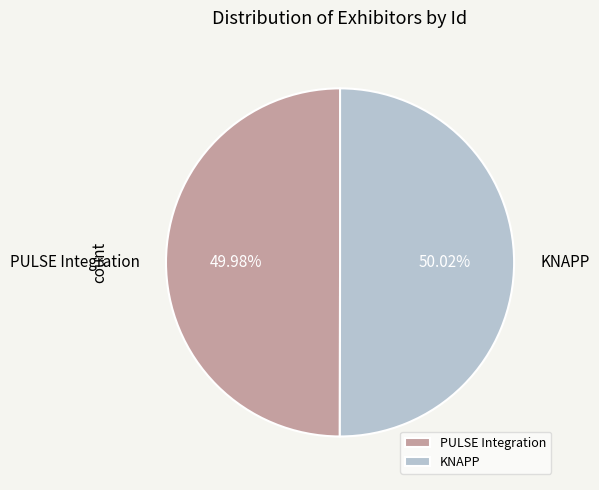

Do KNAPP and PULSE Integration together represent more than half of the pie?

Yes